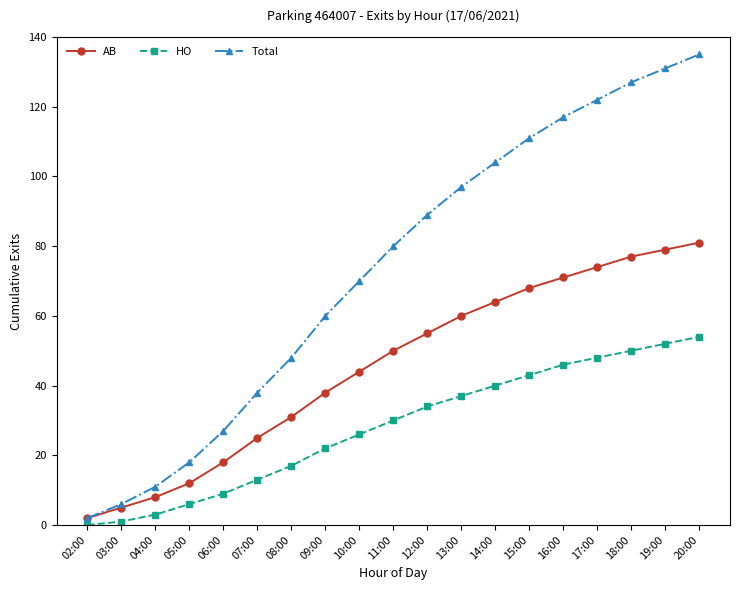

List the series in order of their peak value, lowest first.

HO, AB, Total